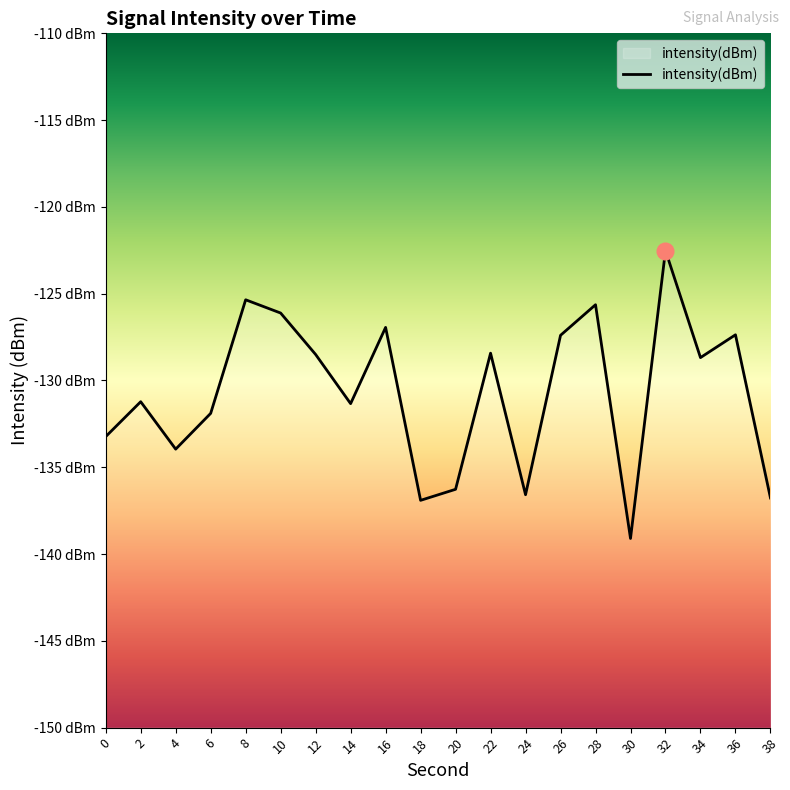

At which category does the data reach its first local peak?

2